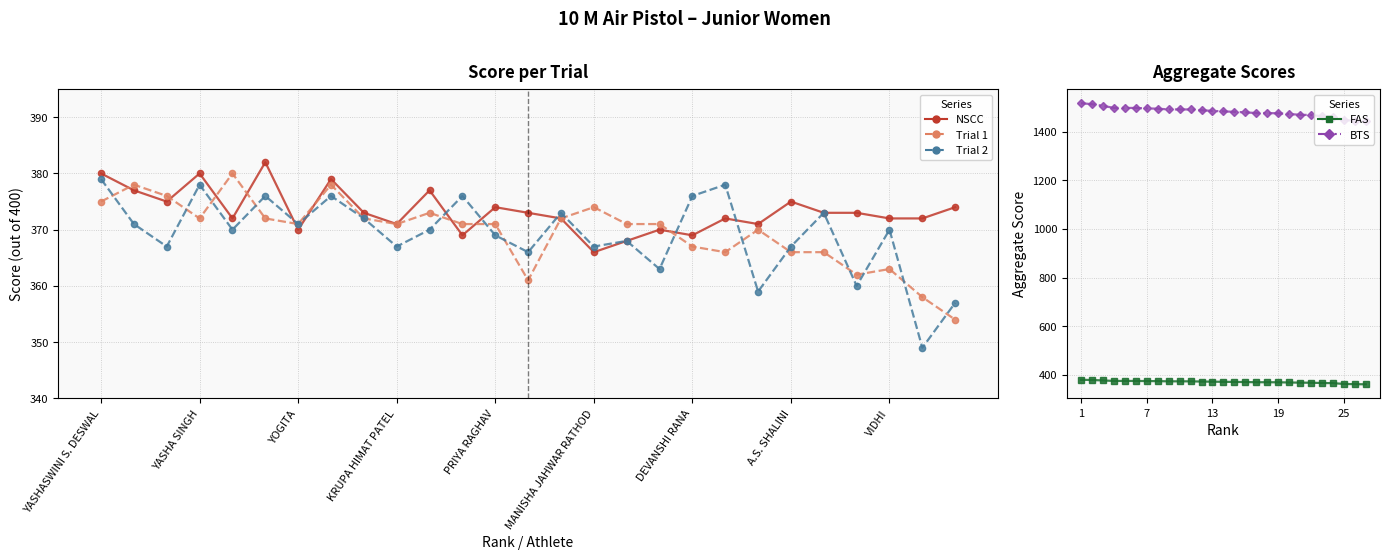

True or false: FAS has a value of 369.2 at 16.

True